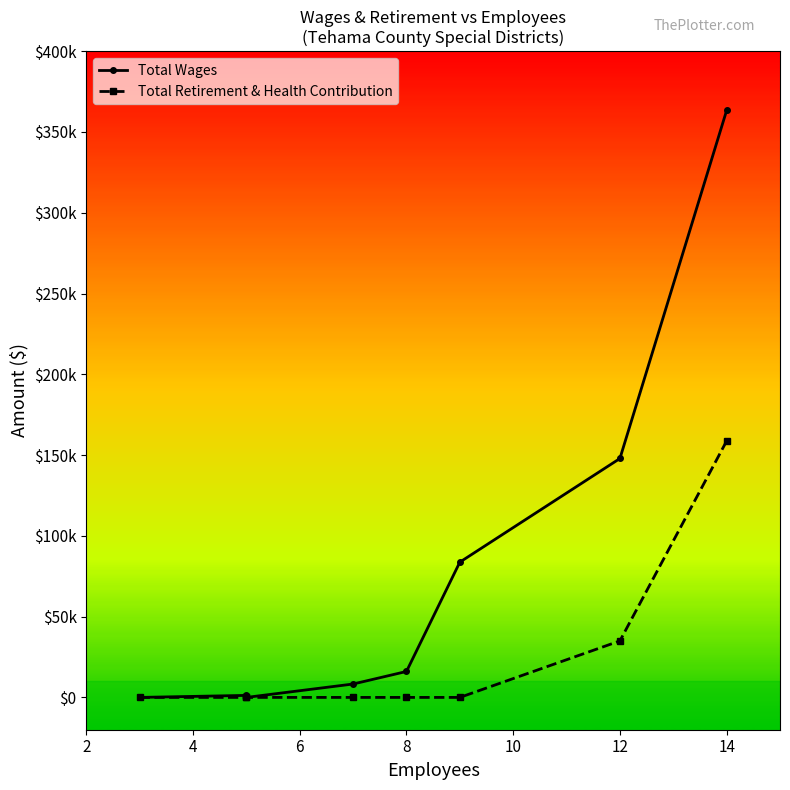

Is it true that Total Retirement & Health Contribution equals 0 at 6?

True